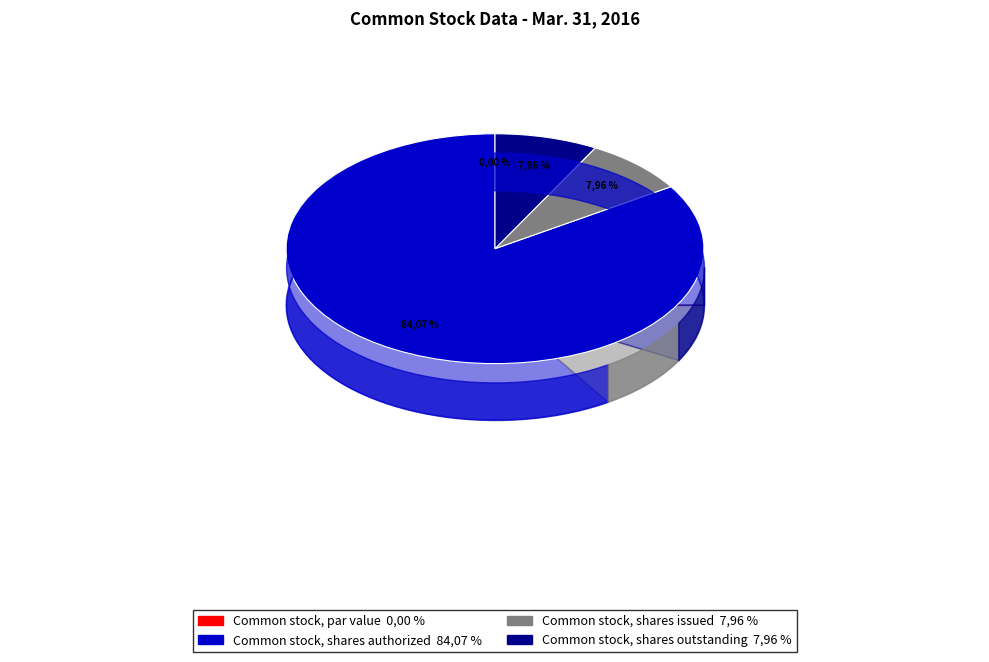

What percentage is the Common stock, shares outstanding slice, to the nearest percent?

8%